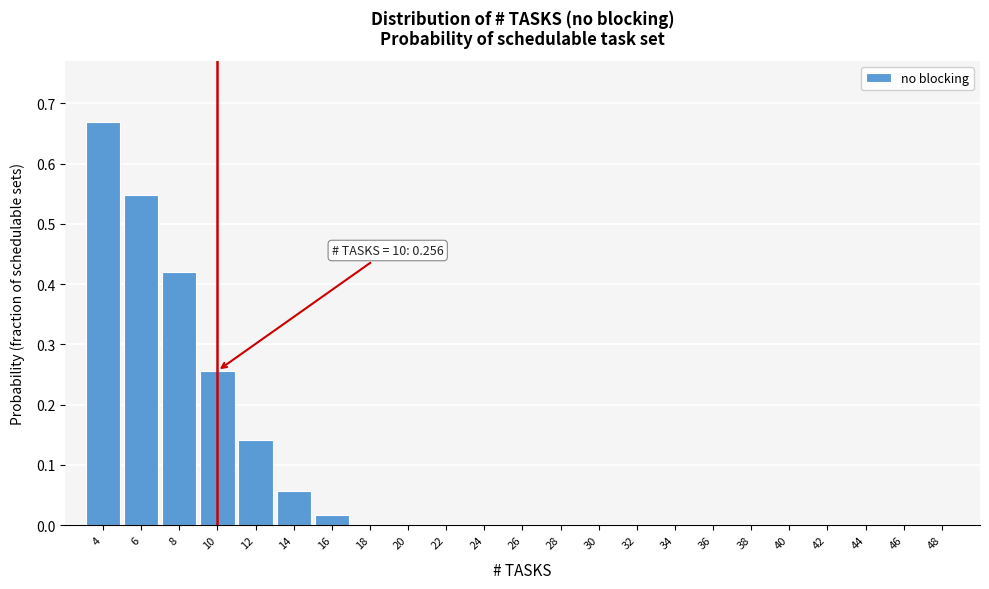

What is the sum of all values?

2.1